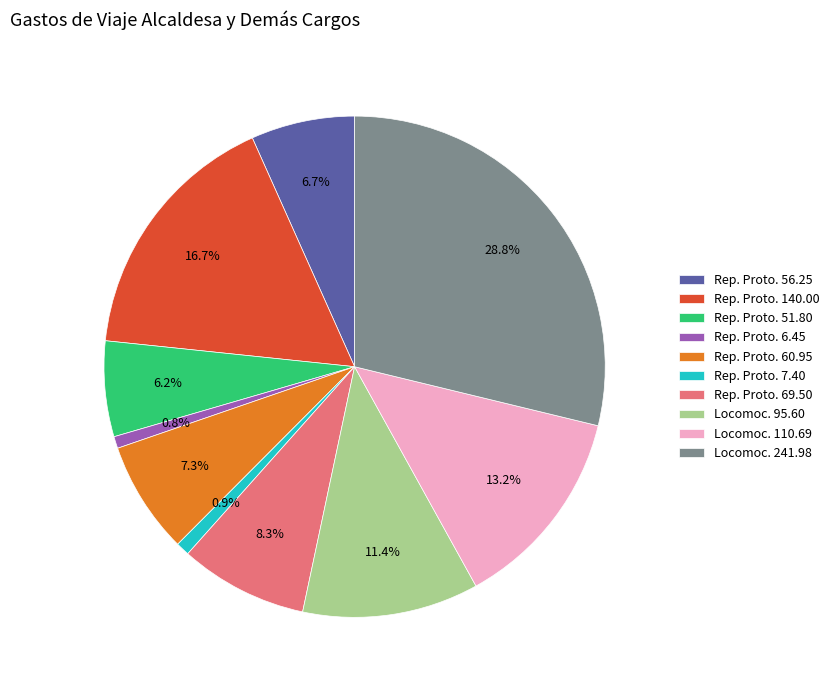

What percentage is NOT represented by Rep. Proto. 6.45?

99.2%